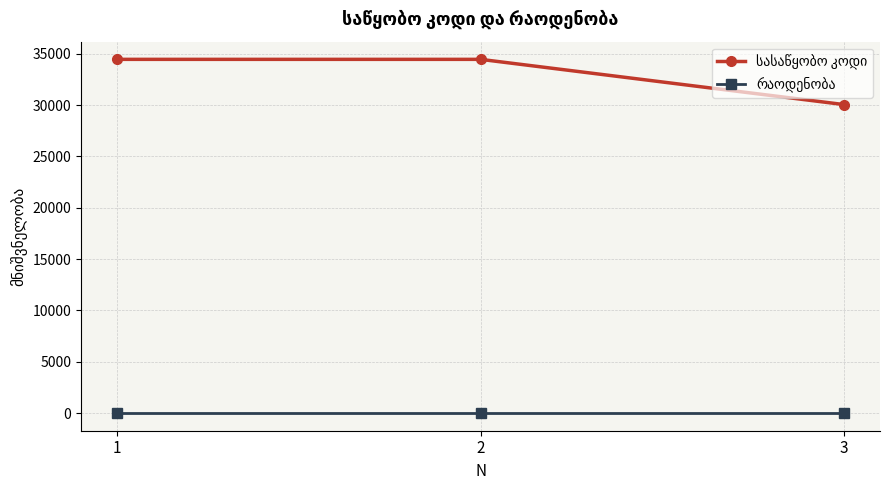

What is the greatest value displayed?

34456